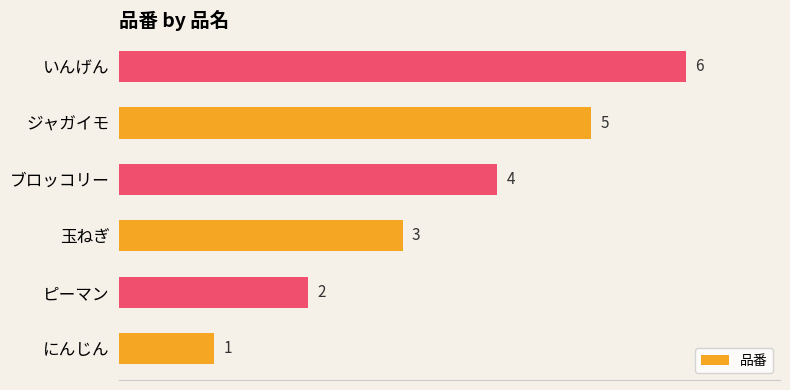

How many values are between 2 and 5?

4